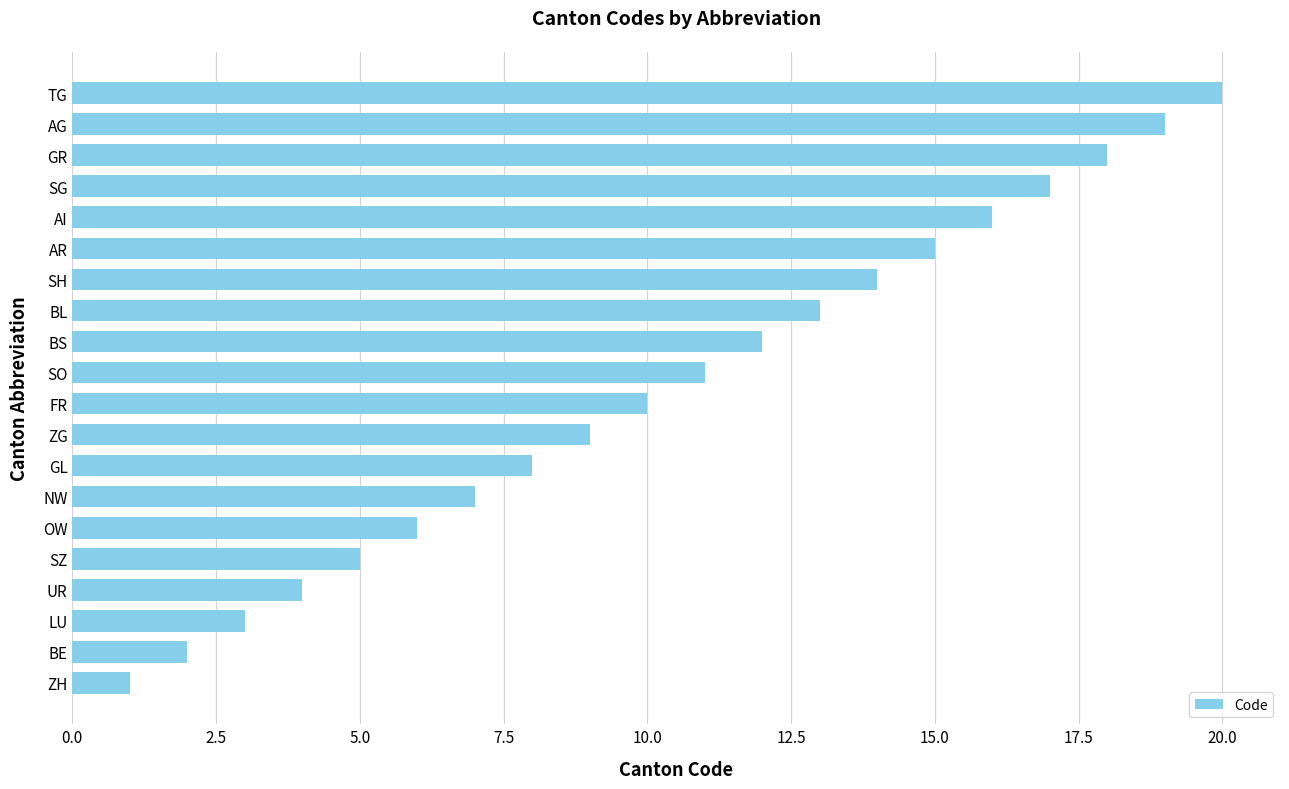

Rank the categories by value from highest to lowest.

TG, AG, GR, SG, AI, AR, SH, BL, BS, SO, FR, ZG, GL, NW, OW, SZ, UR, LU, BE, ZH